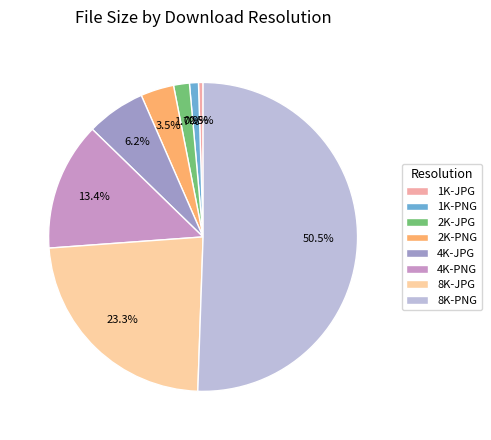

What percentage do 4K-JPG and 8K-PNG together represent?

56.7%